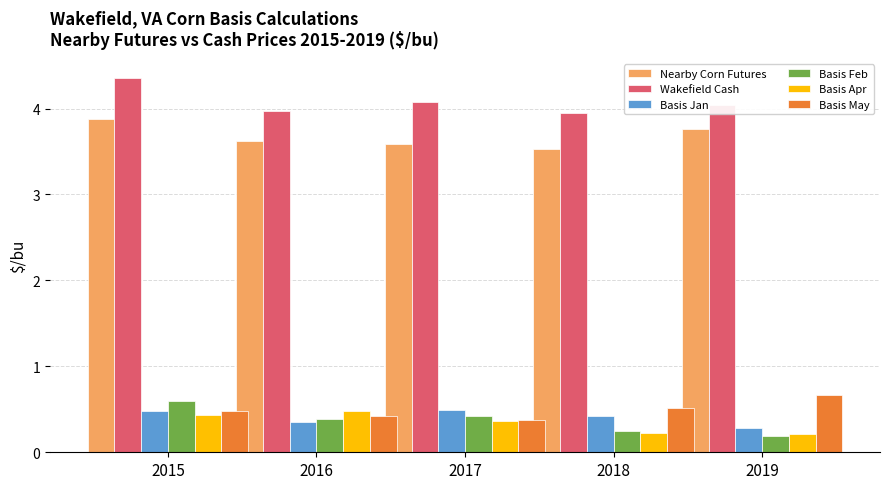

What is the highest value of the Basis Apr series?

0.5